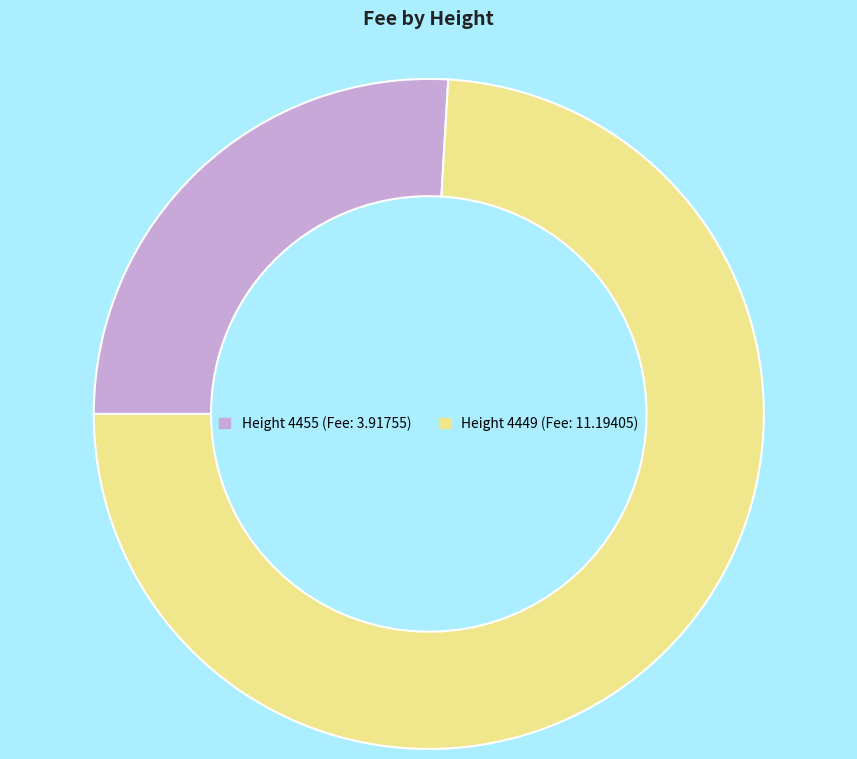

Does any single category account for the majority?

Yes